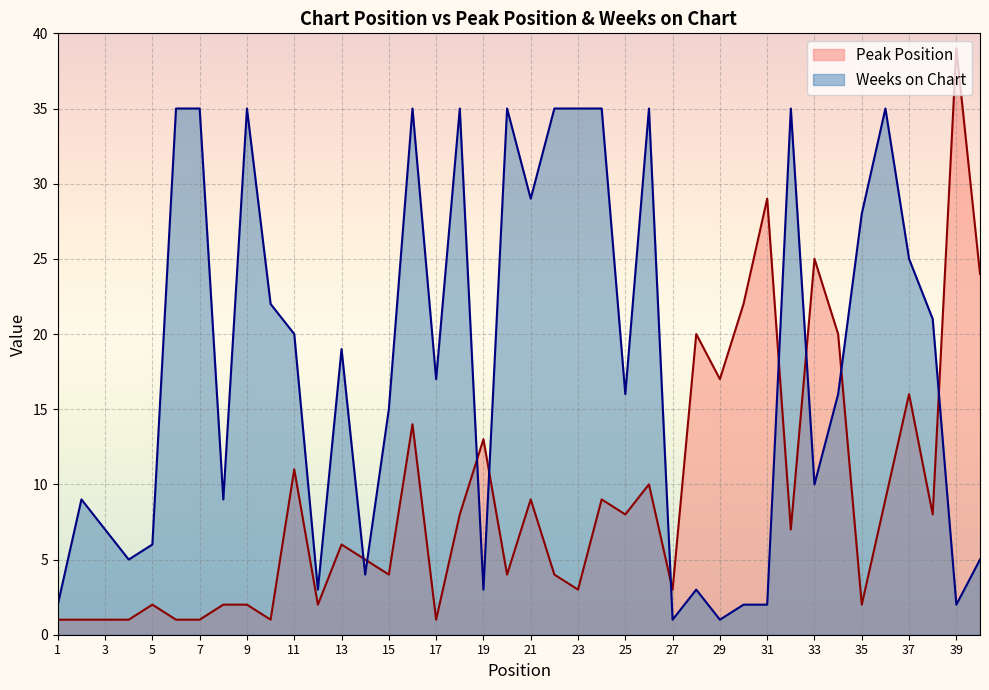

Reading left to right, list all the values displayed in this chart.

Peak Position: 1=1	2=1	3=1	4=1	5=2	6=1	7=1	8=2	9=2	10=1	11=11	12=2	13=6	14=5	15=4	16=14	17=1	18=8	19=13	20=4	21=9	22=4	23=3	24=9	25=8	26=10	27=3	28=20	29=17	30=22	31=29	32=7	33=25	34=20	35=2	36=9	37=16	38=8	39=39	40=24
Weeks on Chart: 1=2	2=9	3=7	4=5	5=6	6=35	7=35	8=9	9=35	10=22	11=20	12=3	13=19	14=4	15=15	16=35	17=17	18=35	19=3	20=35	21=29	22=35	23=35	24=35	25=16	26=35	27=1	28=3	29=1	30=2	31=2	32=35	33=10	34=16	35=28	36=35	37=25	38=21	39=2	40=5